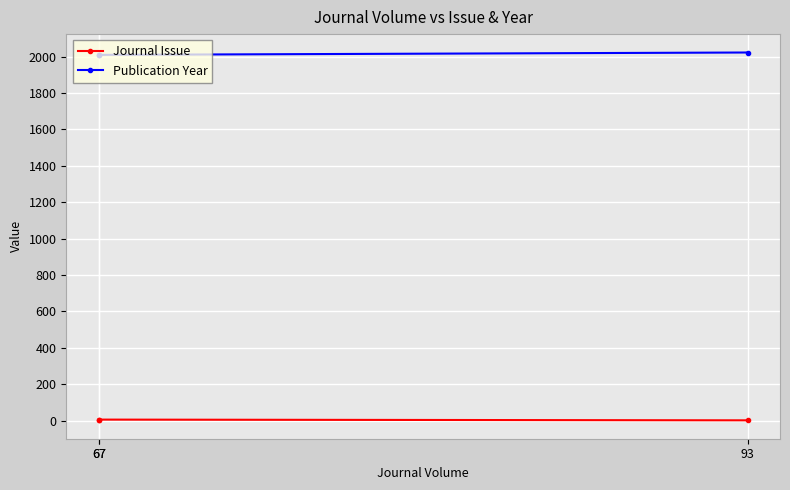

The Journal Issue series shows 3 at 67. True or false?

False